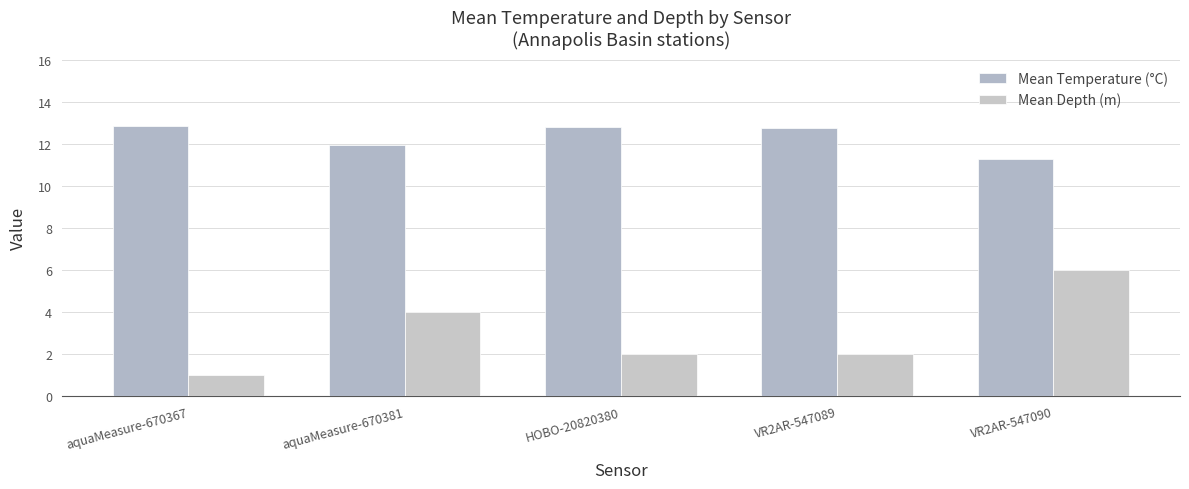

What is the spread (max minus min) of values at HOBO-20820380?

10.8